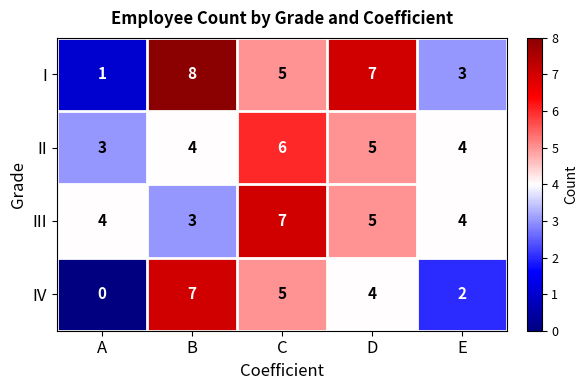

Which category has the lowest value across all series?

A